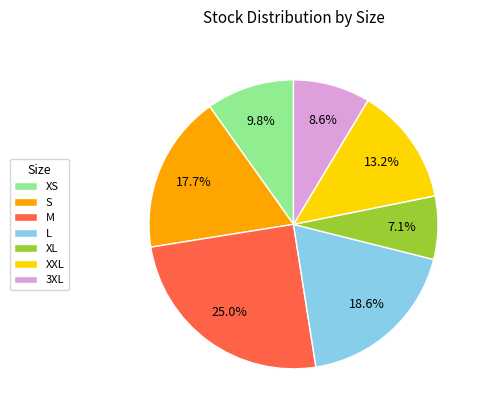

Count the number of slices in the pie.

7